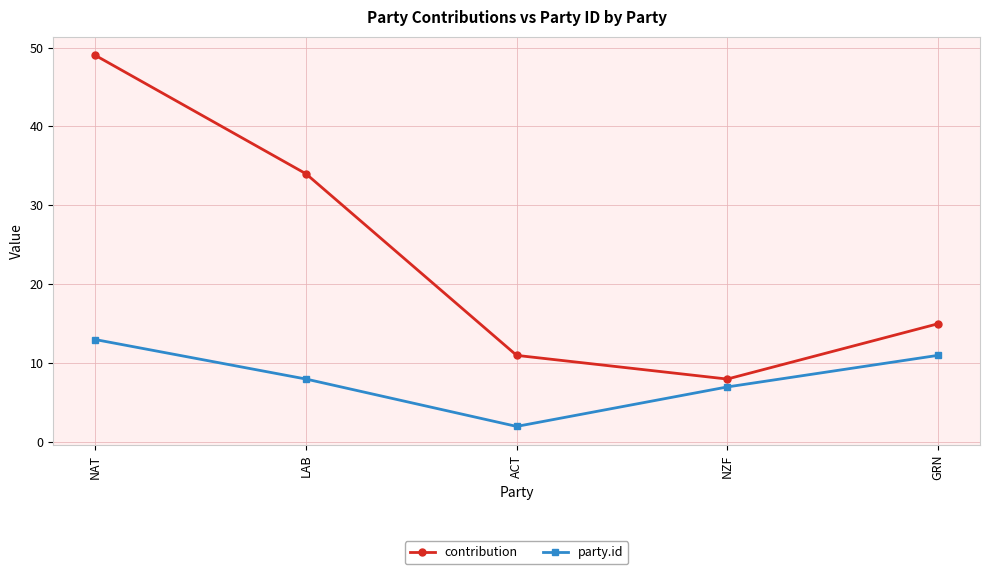

What is the spread (max minus min) of values at ACT?

9